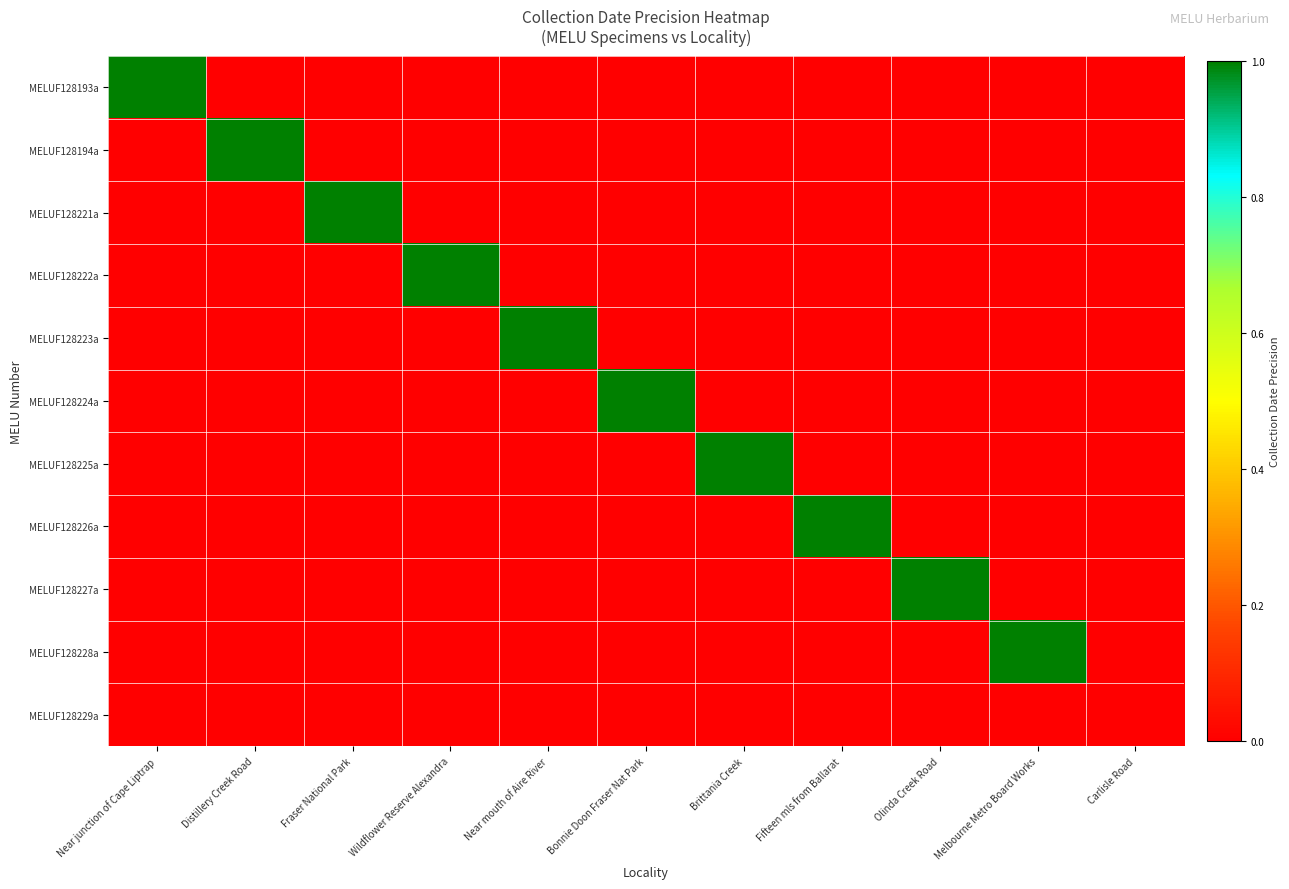

Which series has the widest spread of values?

MELUF128193a